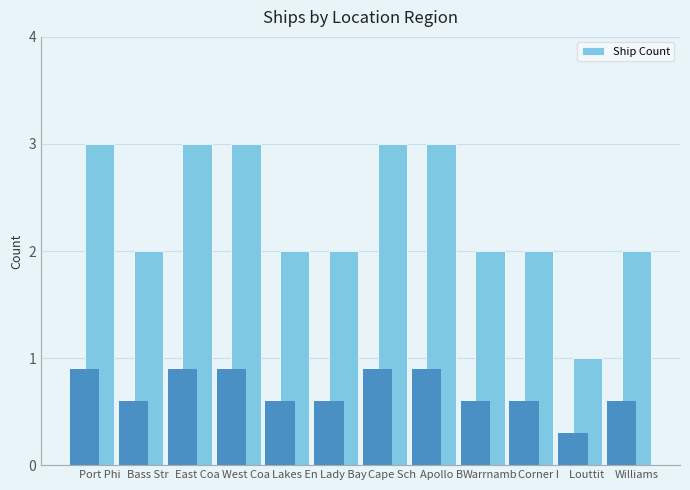

How many bars are there in total?

12